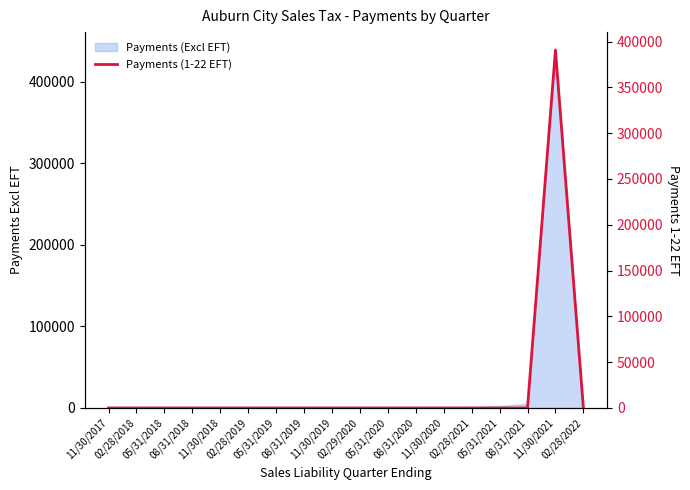

What is the average value?

21707.1